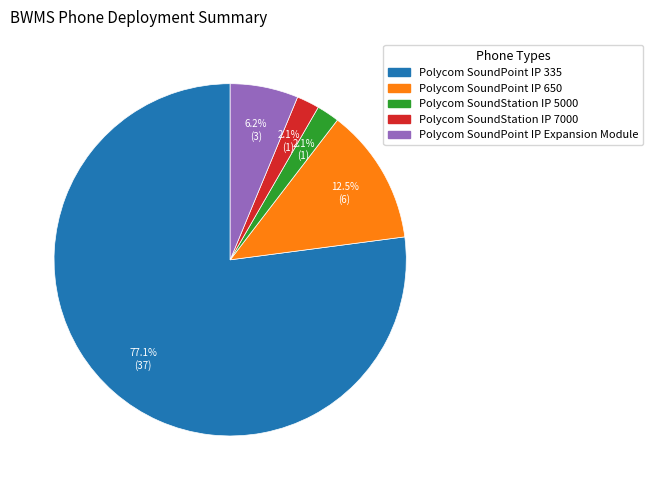

Combined, do Polycom SoundPoint IP Expansion Module and Polycom SoundPoint IP 335 account for over 50%?

Yes